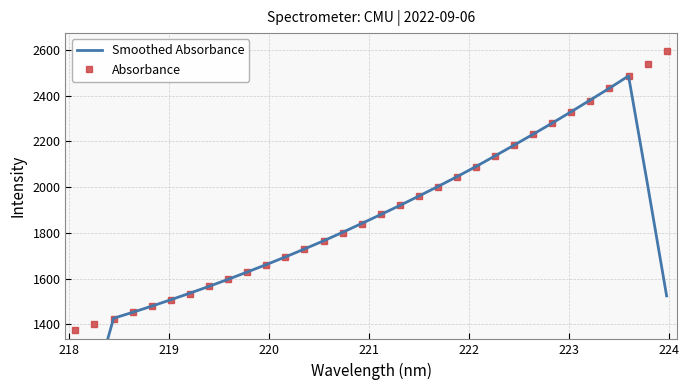

What is the minimum value shown in the chart?

839.9